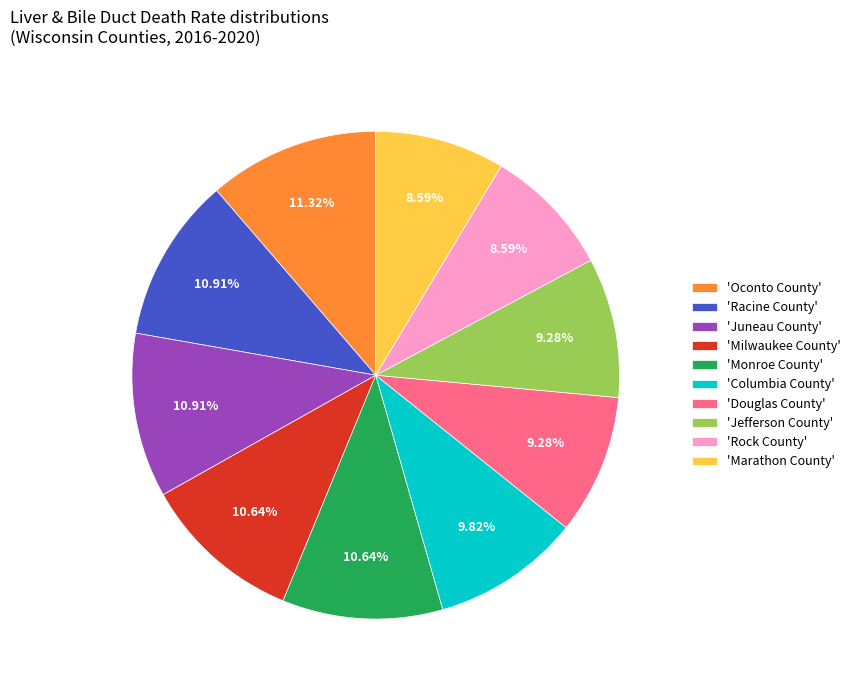

Do 'Douglas County' and 'Racine County' together represent more than half of the pie?

No